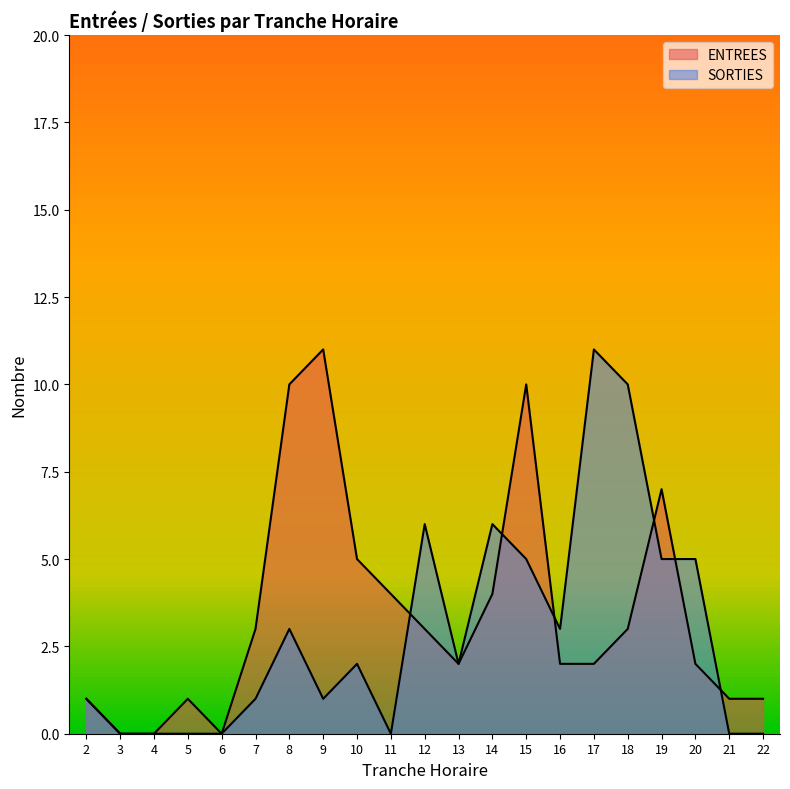

In SORTIES, how many points are higher than both neighbors (excluding endpoints)?

5